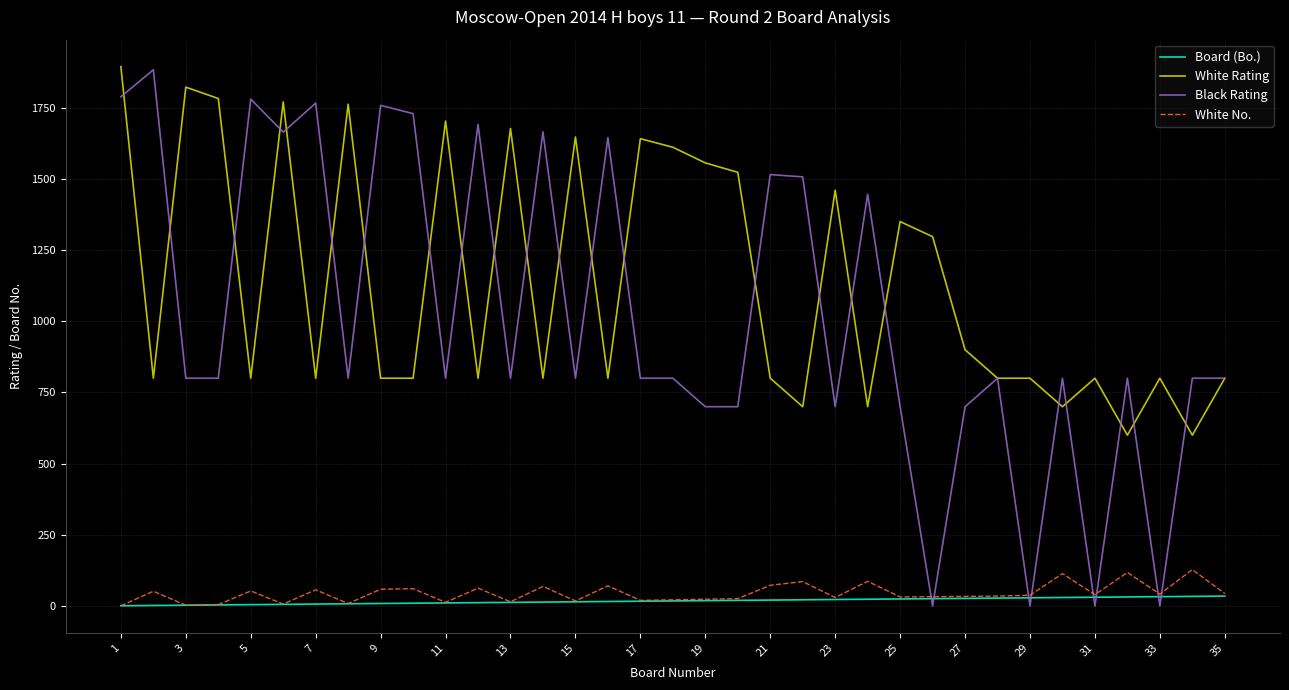

What is the difference between the maximum and minimum values in the Board (Bo.) series?

34